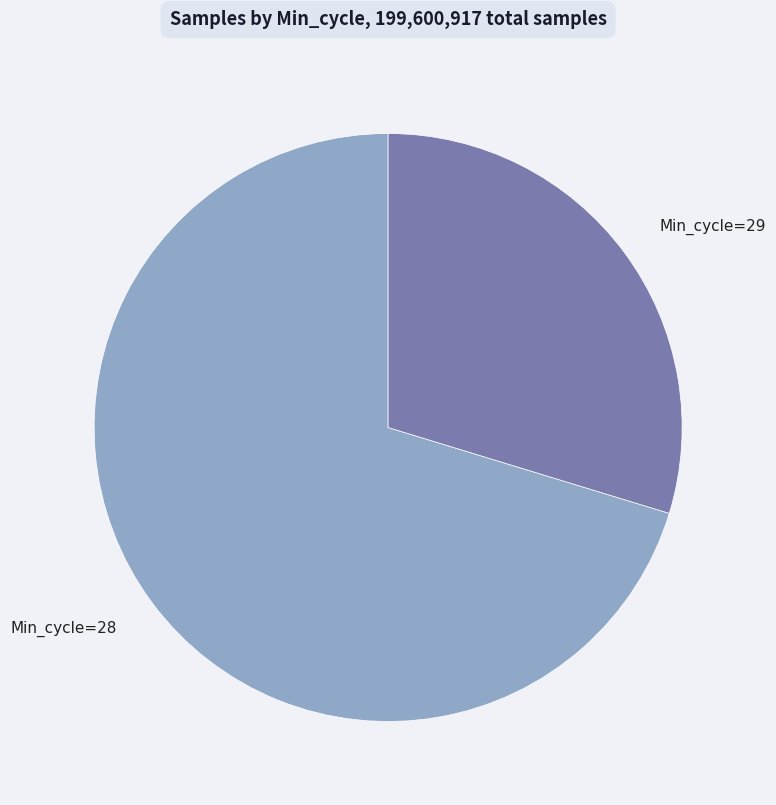

How many slices are in this pie chart?

2